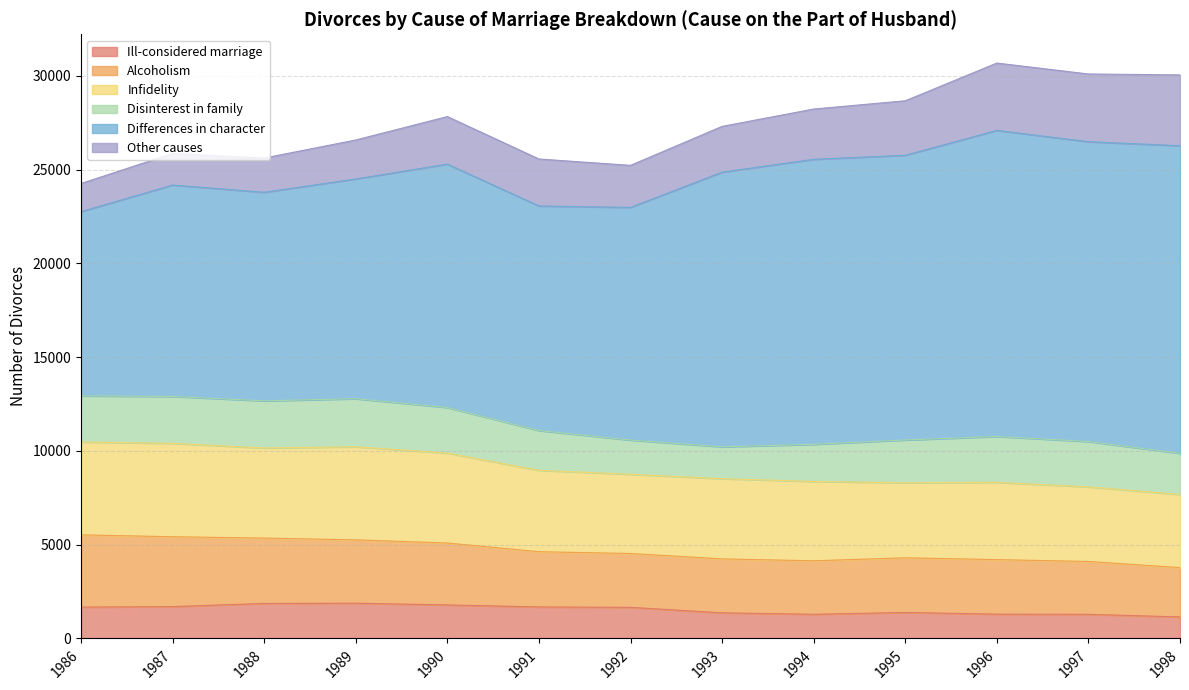

Does the chart have visible grid lines?

Yes